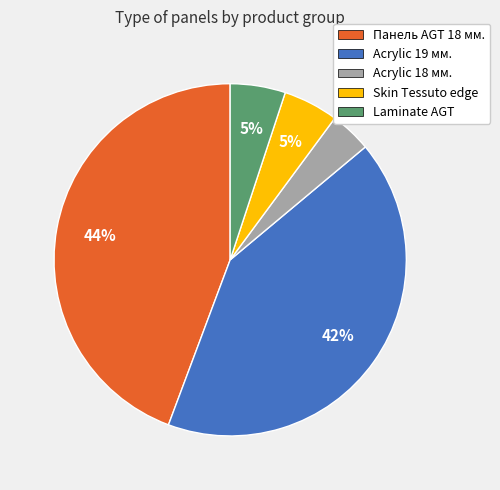

To the nearest percent, what is the average slice percentage?

20%